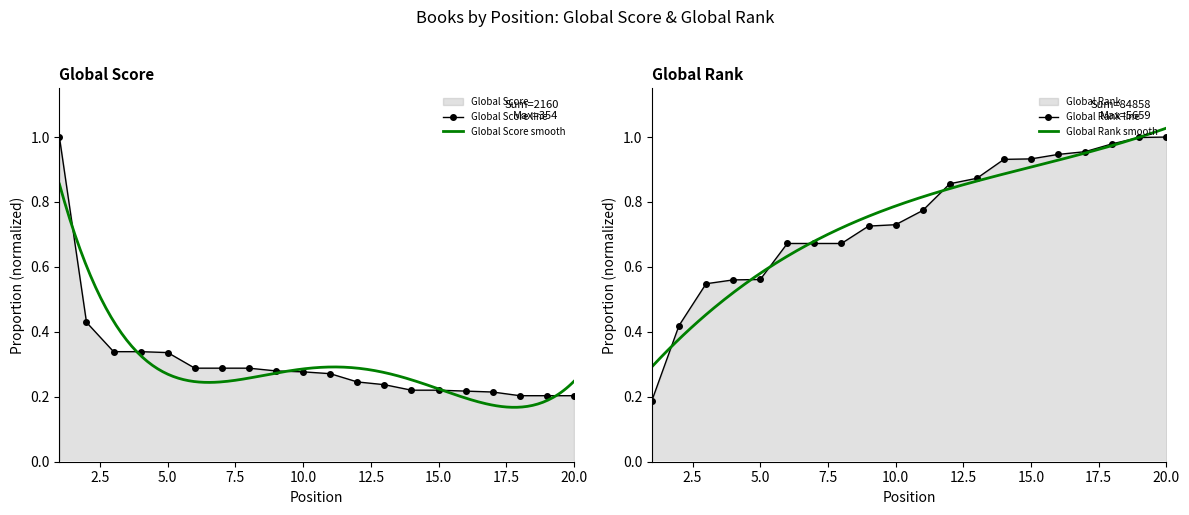

What is the difference between the maximum and second lowest values in the Global Score series?

0.8